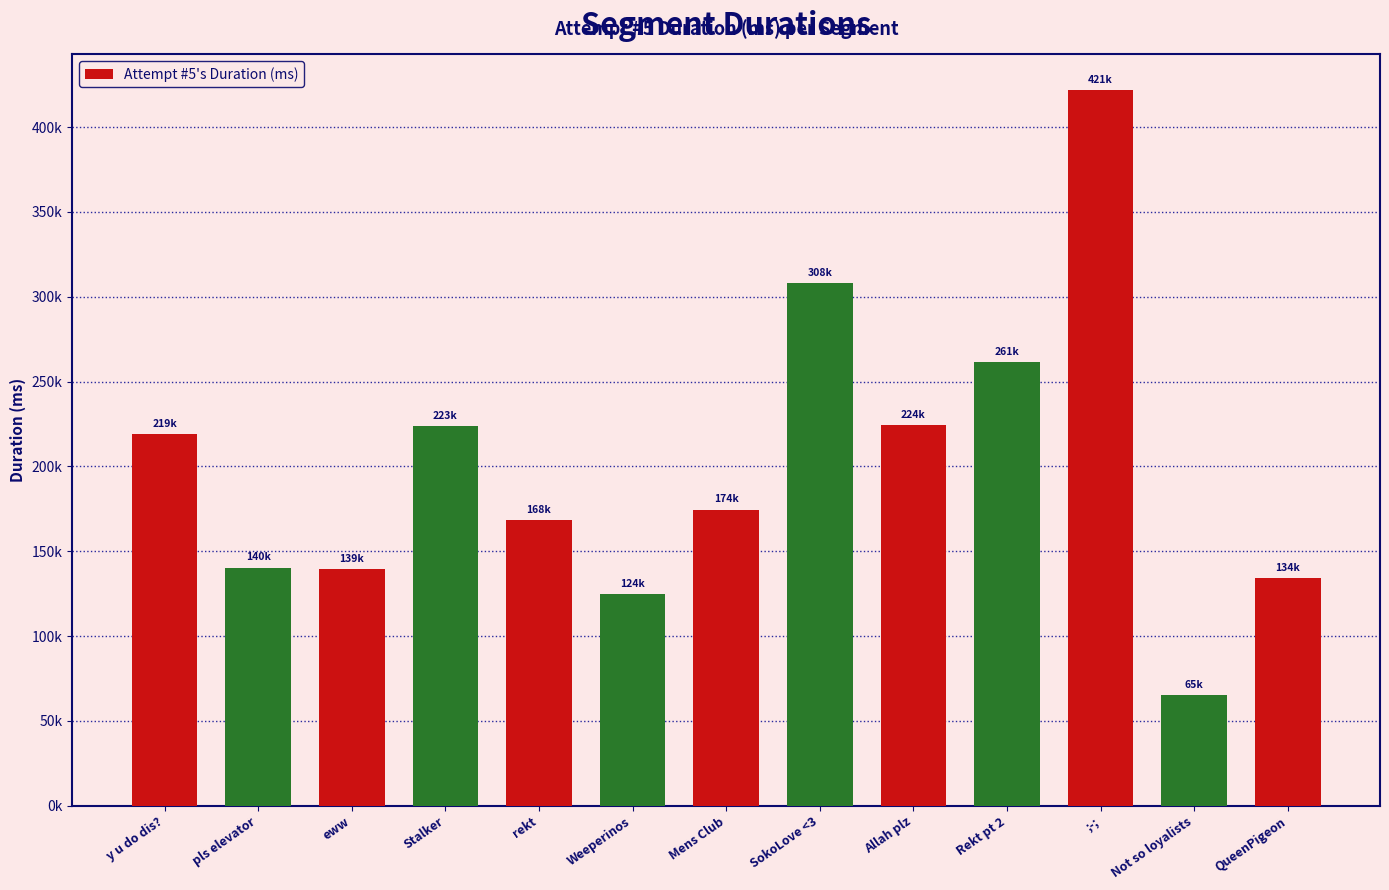

At which category does the chart reach its minimum across all series?

Not so loyalists